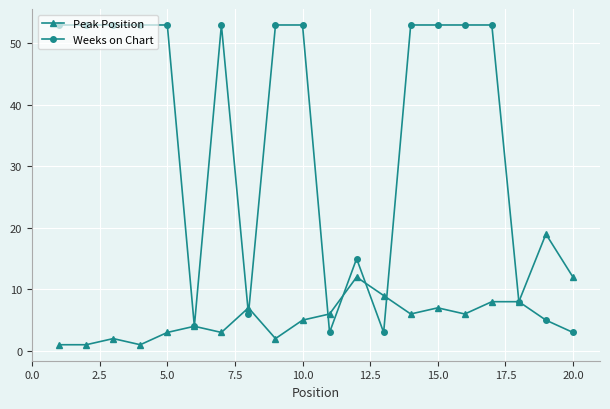

List the series in order of their peak value, lowest first.

Peak Position, Weeks on Chart